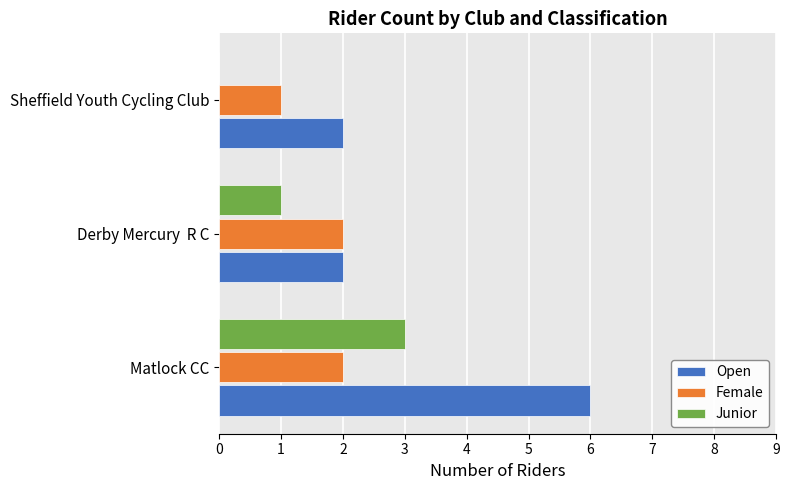

Between Matlock CC and Derby Mercury  R C, which series saw the biggest shift?

Open